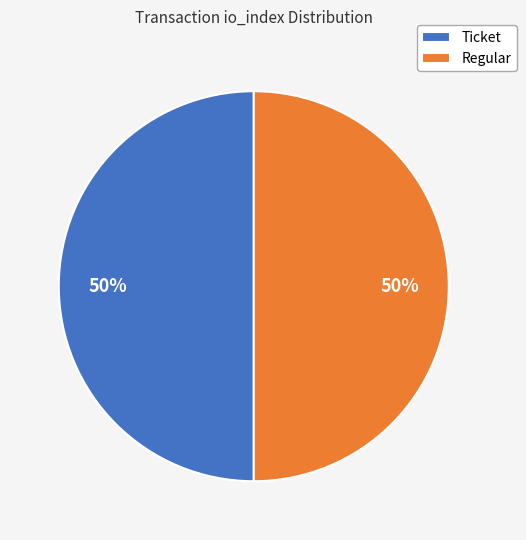

How many segments does this pie chart have?

2